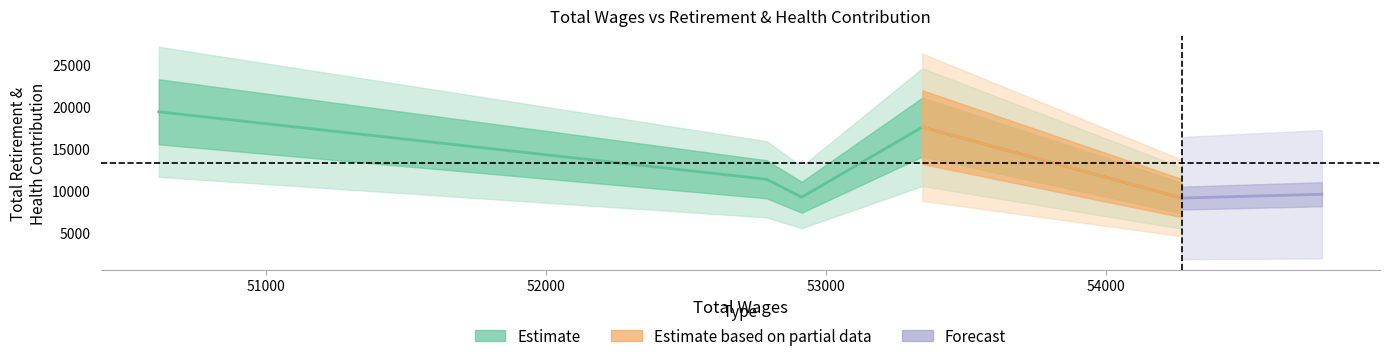

Does the chart have visible grid lines?

No